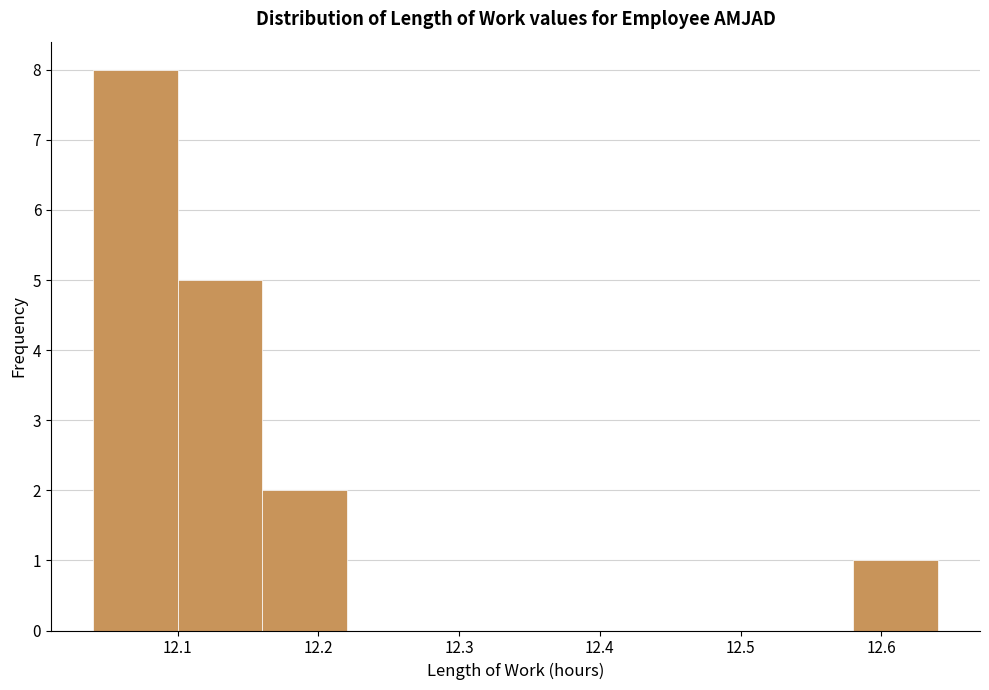

Which range on the x-axis has the tallest bar?

12.04 to 12.10